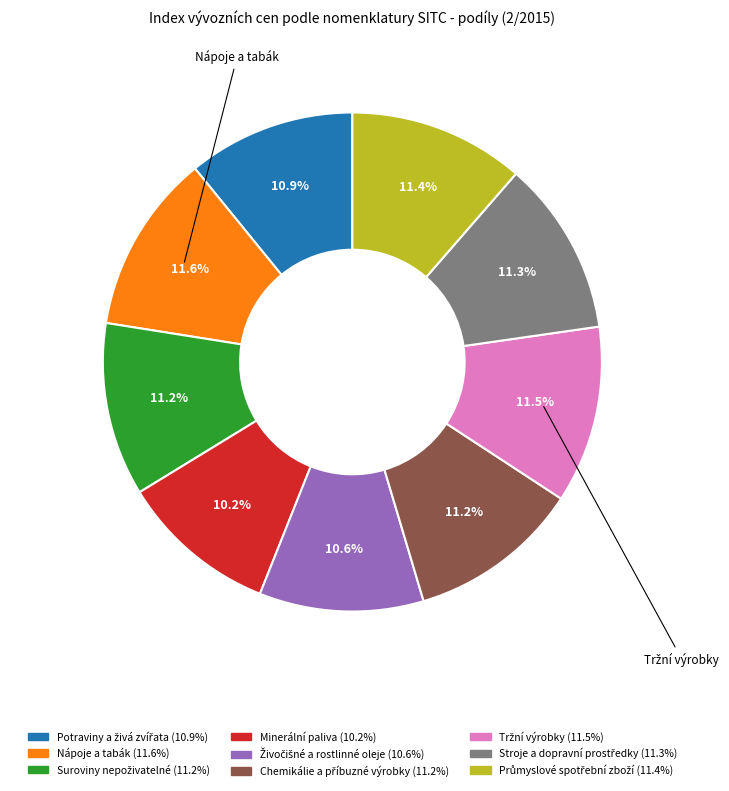

Is there a majority slice in this chart?

No